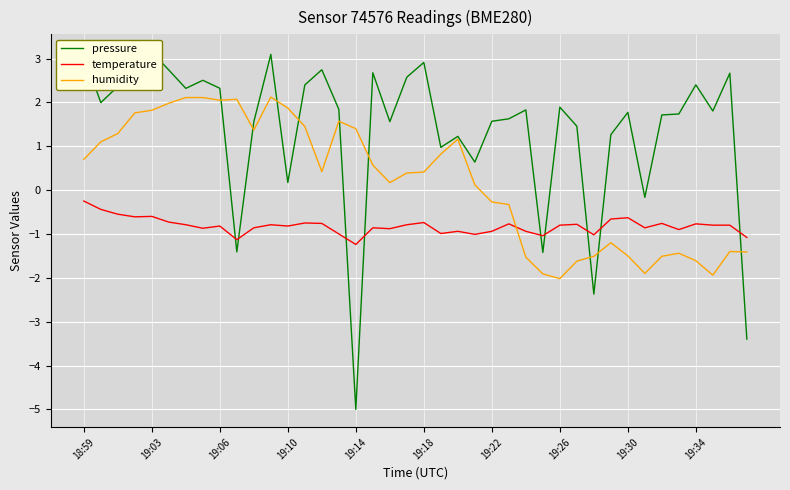

What position from the left is 39?

40